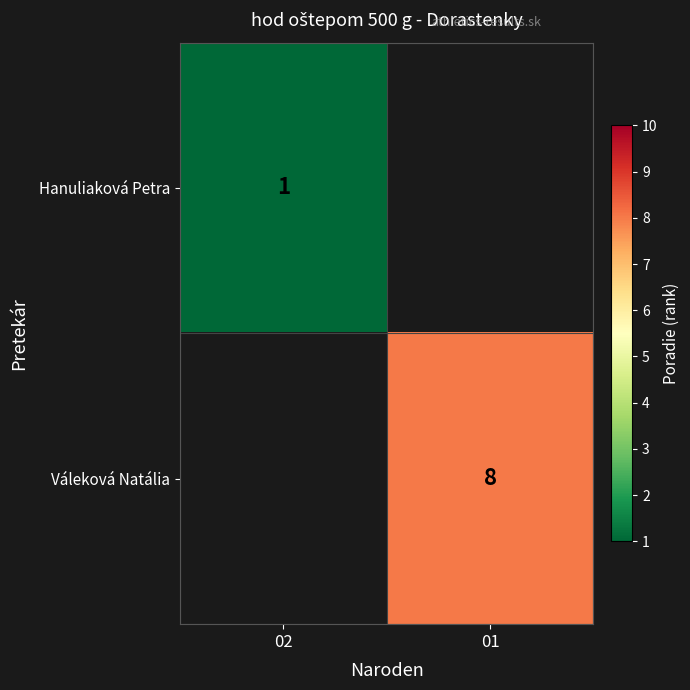

The value of Hanuliaková Petra at 02 is 1. True or false?

True